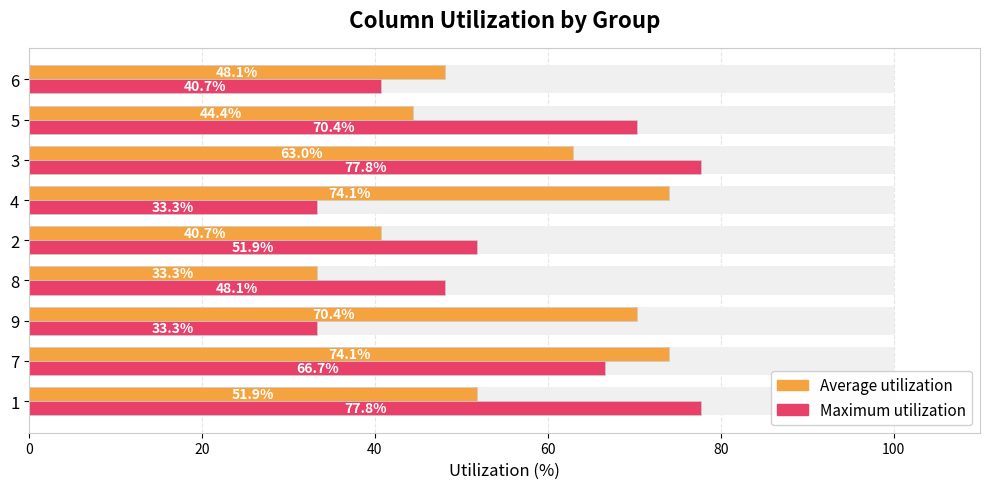

Which series has the widest spread of values?

Maximum utilization